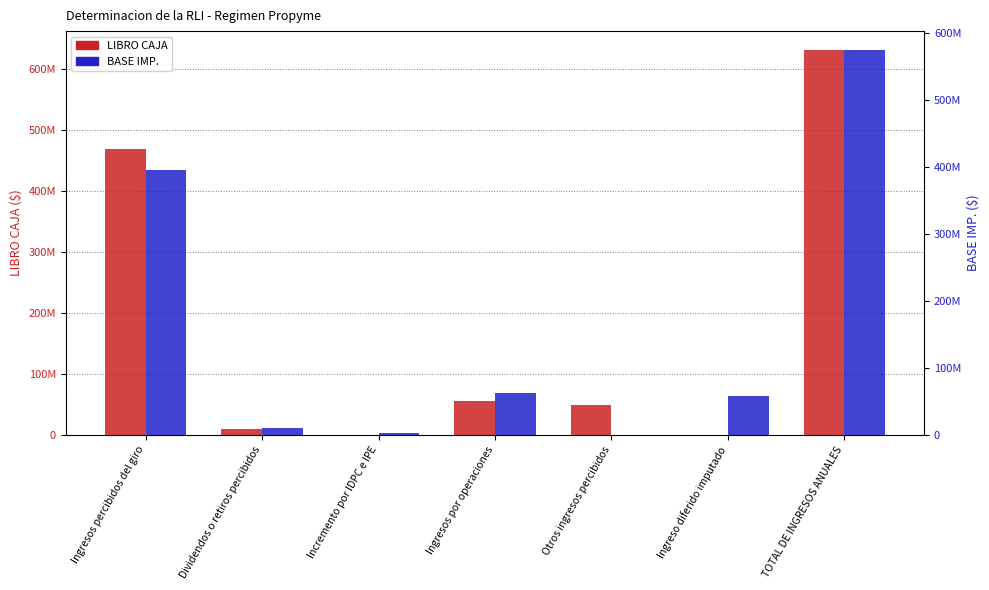

List the series in order of their peak value, highest first.

LIBRO CAJA, BASE IMP.